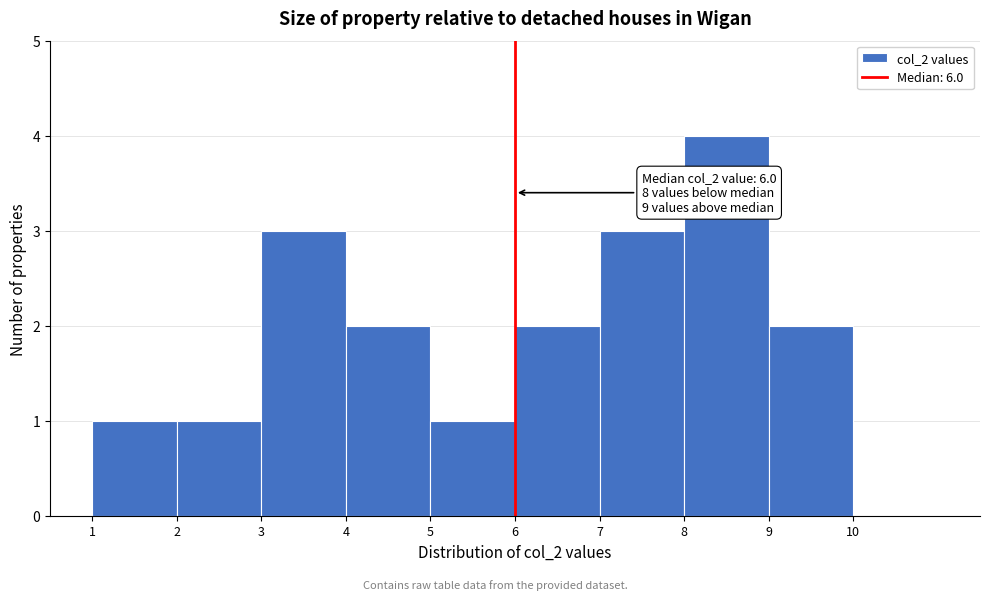

Over which range of the x-axis is the bar tallest?

8 to 9